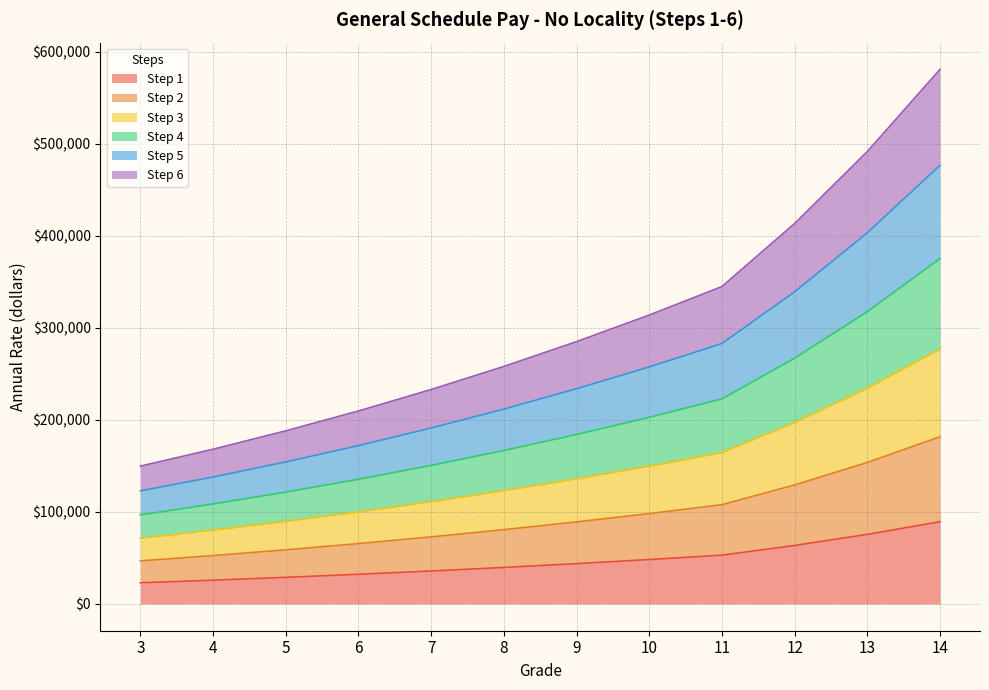

Between 7 and 8, which is larger?

8